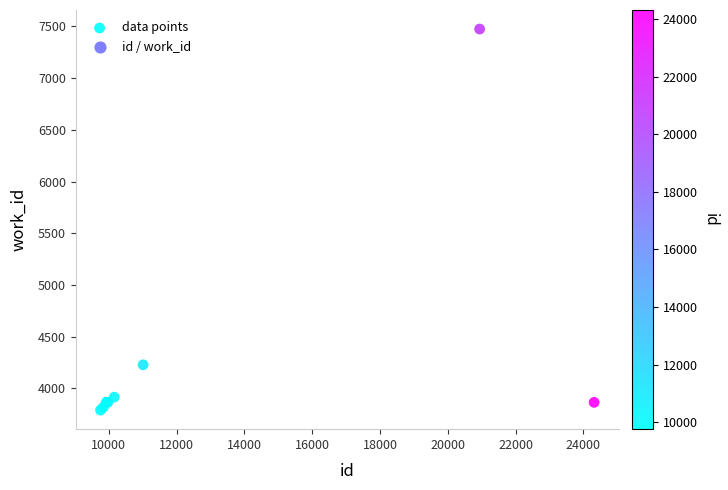

What Y value in the scatter plot is closest to 5633?

4229